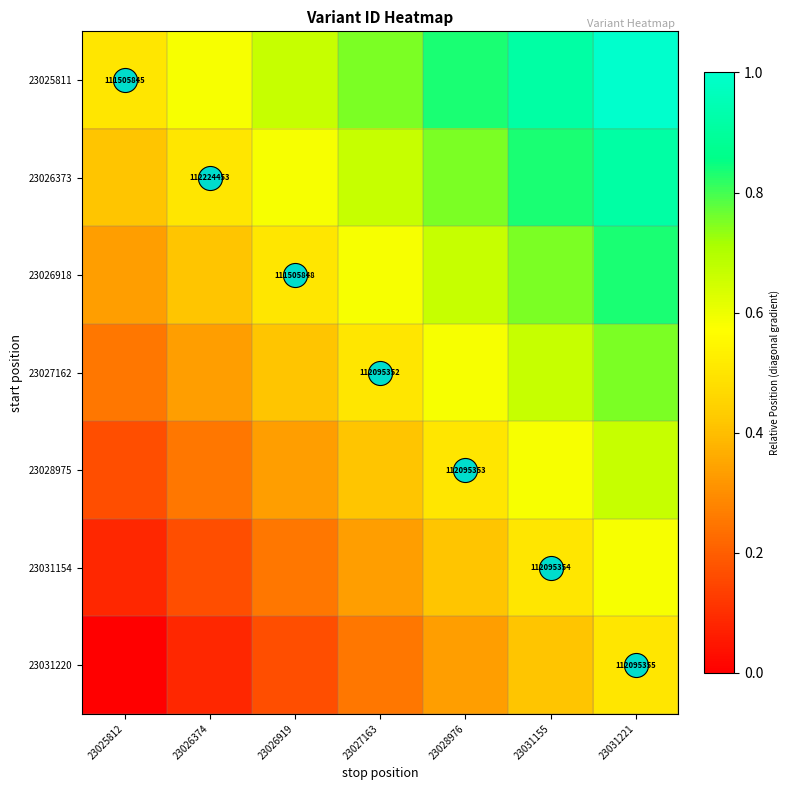

List the labels in order of 23025811 value, smallest first.

23025812, 23026374, 23026919, 23027163, 23028976, 23031155, 23031221